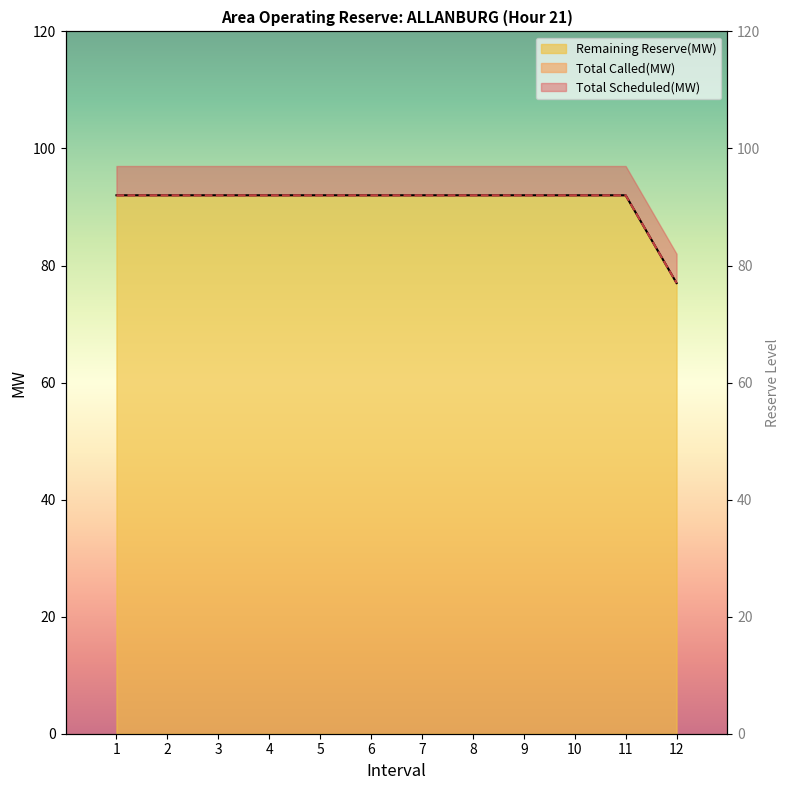

At which label is Remaining Reserve(MW) closest to 84?

12